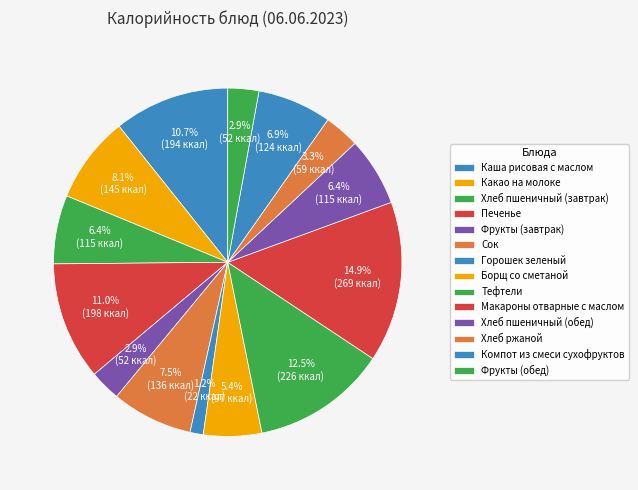

How many segments does this pie chart have?

14